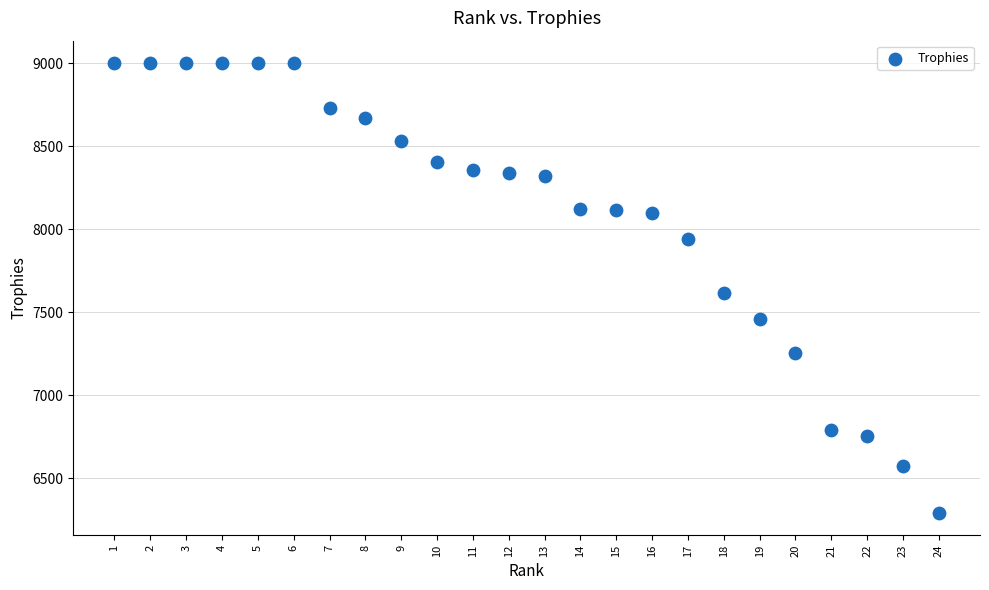

What is the range of Y values (max minus min)?

2707